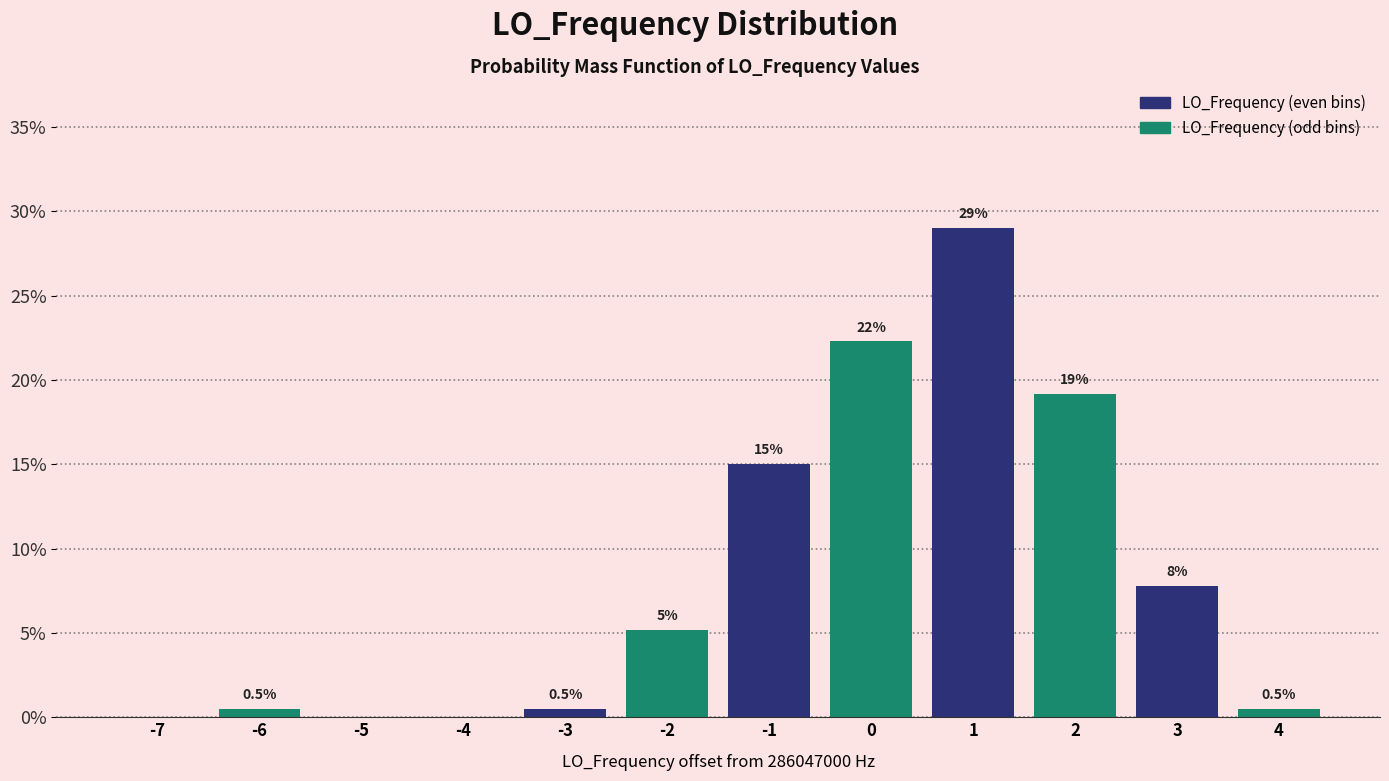

Which range on the x-axis has the tallest bar?

0.5 to 1.5